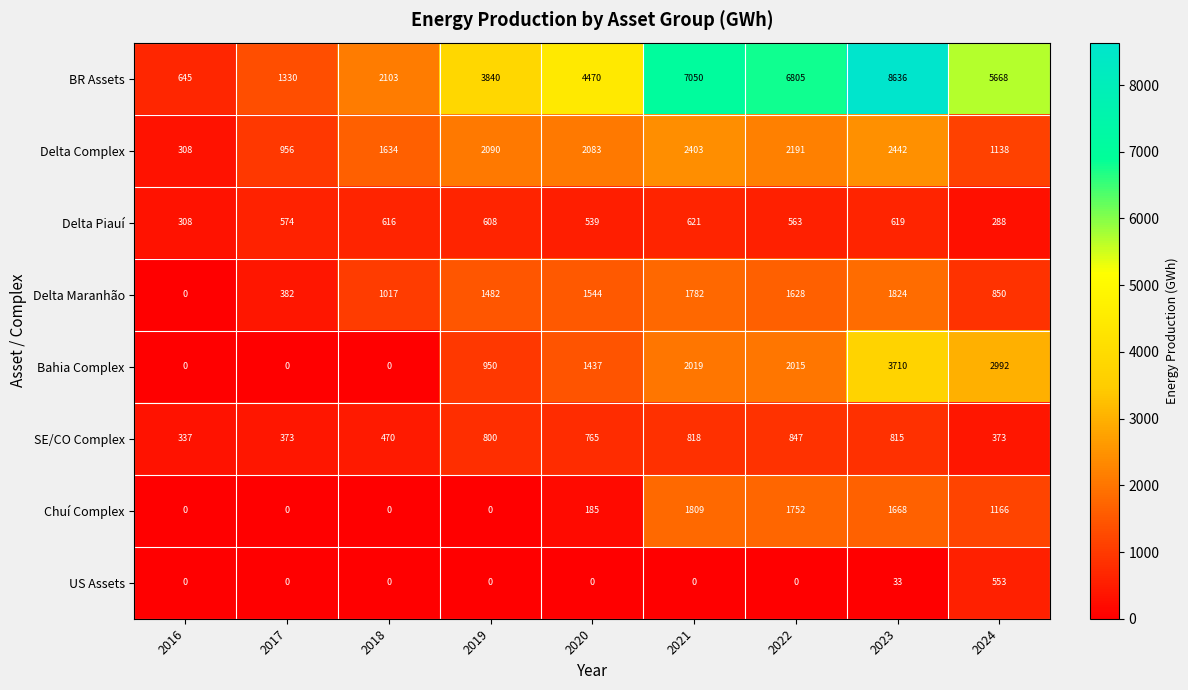

What is the sum of the BR Assets values at 2019 and 2024?

9508